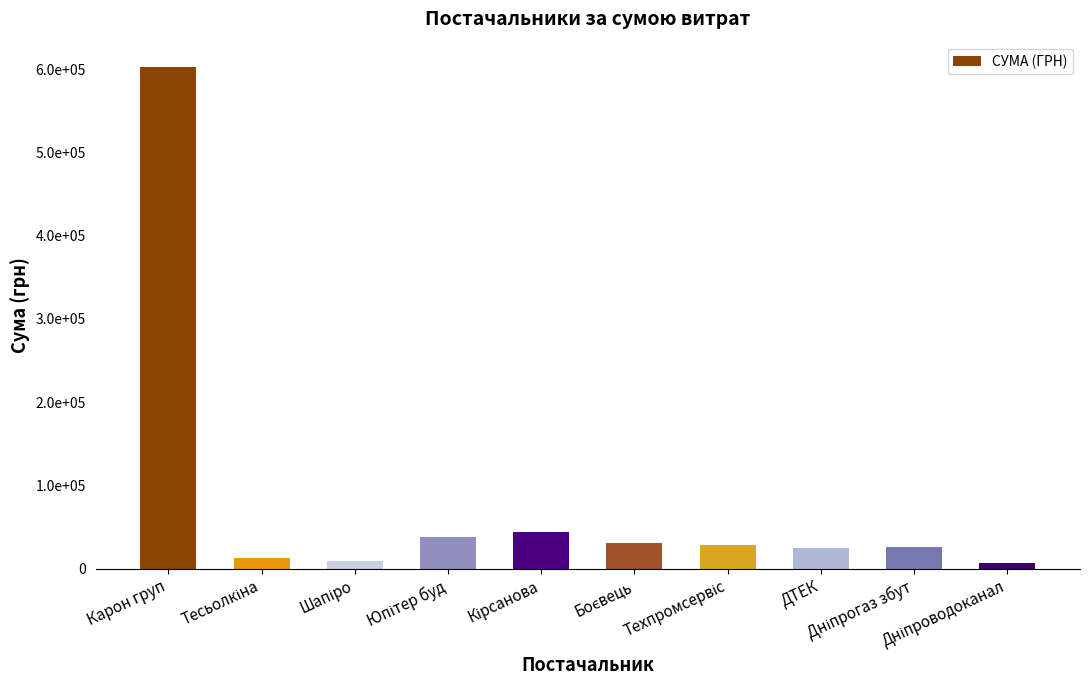

Reading left to right, what are all the values shown in this chart?

Карон груп=603046.7	Тесьолкіна=13105.1	Шапіро=9154.1	Юпітер буд=38335.8	Кірсанова=44342.0	Боєвець=30220.0	Техпромсервіс=28500.0	ДТЕК=24398.0	Дніпрогаз збут=25468.3	Дніпроводоканал=6252.4